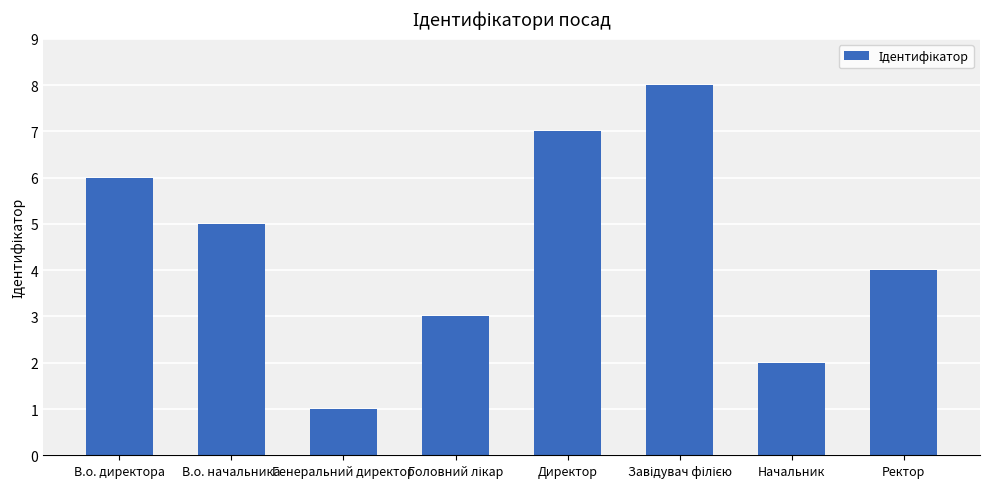

What is the label of the 7th bar from the right?

В.о. начальника